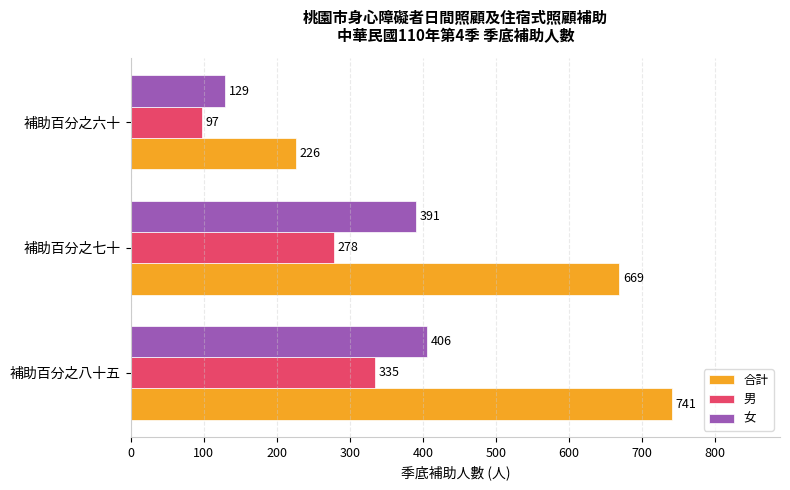

List the series in order of their overall mean, highest first.

合計, 女, 男